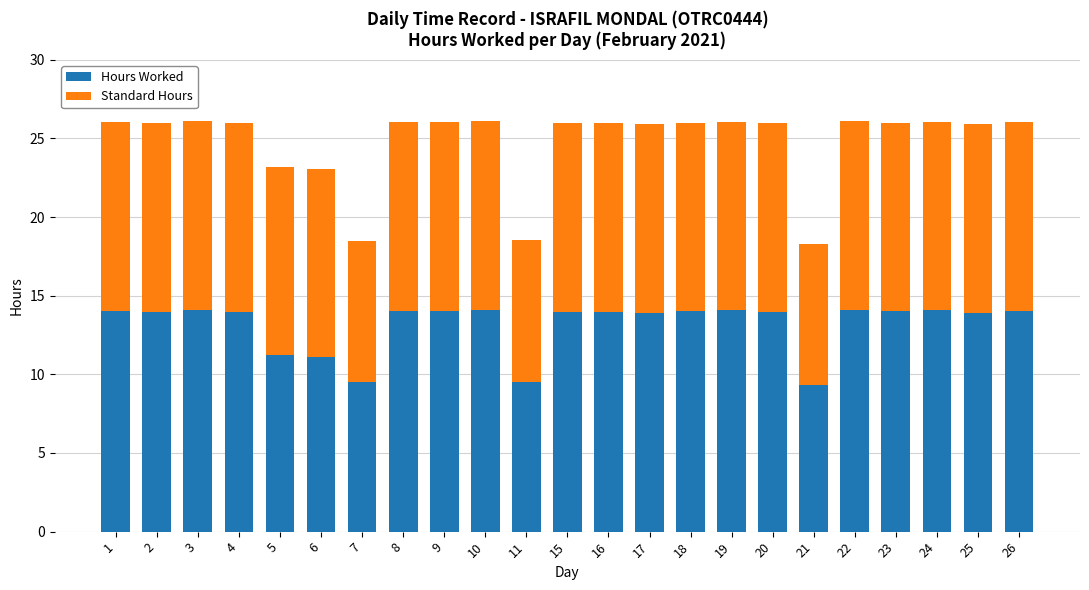

Is it true that Hours Worked equals 14.0 at 20?

True